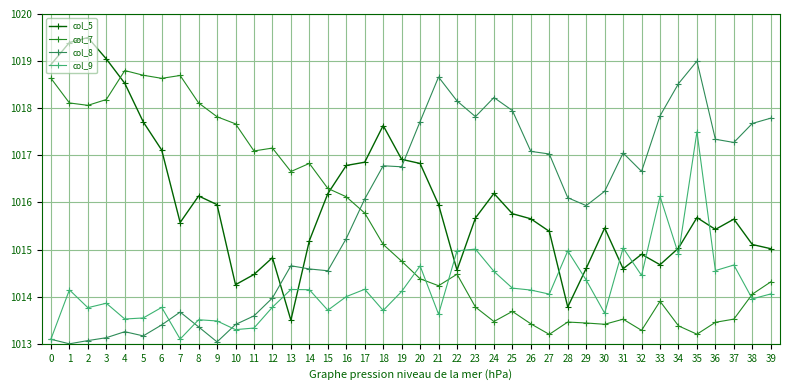

True or false: col_7 has more than 1 points higher than both neighbors.

True